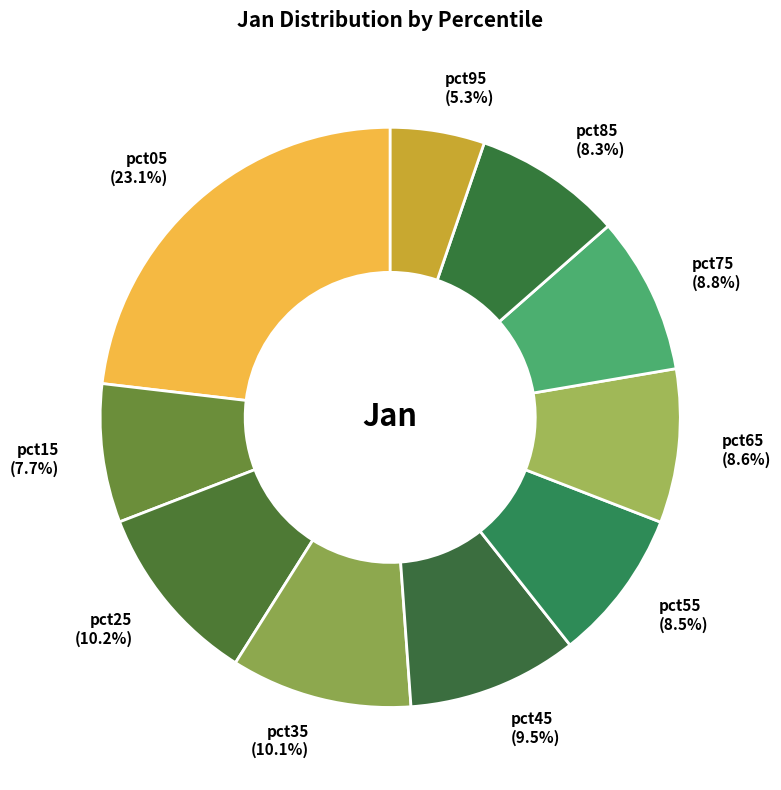

Is there a majority slice in this chart?

No